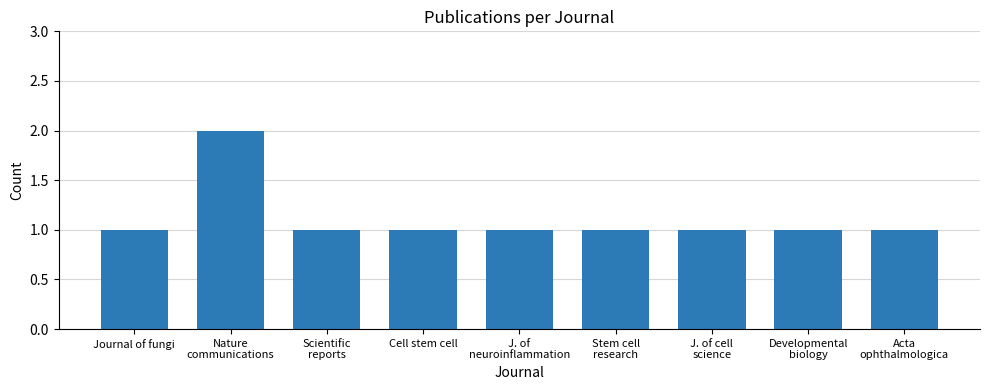

What is the ratio of the value at Journal of fungi to the value at Nature
communications?

0.5